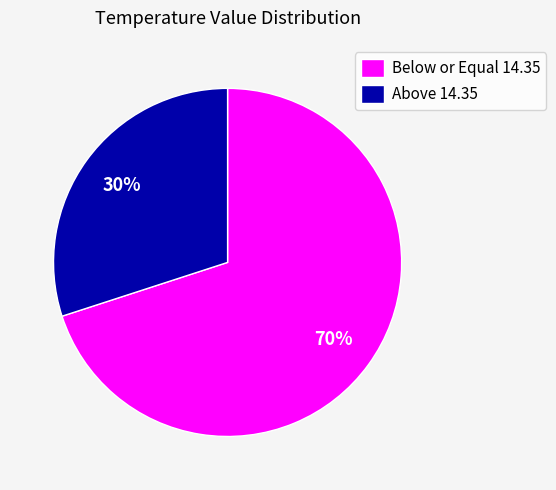

What percentage is the Below or Equal 14.35 slice, to the nearest percent?

70%